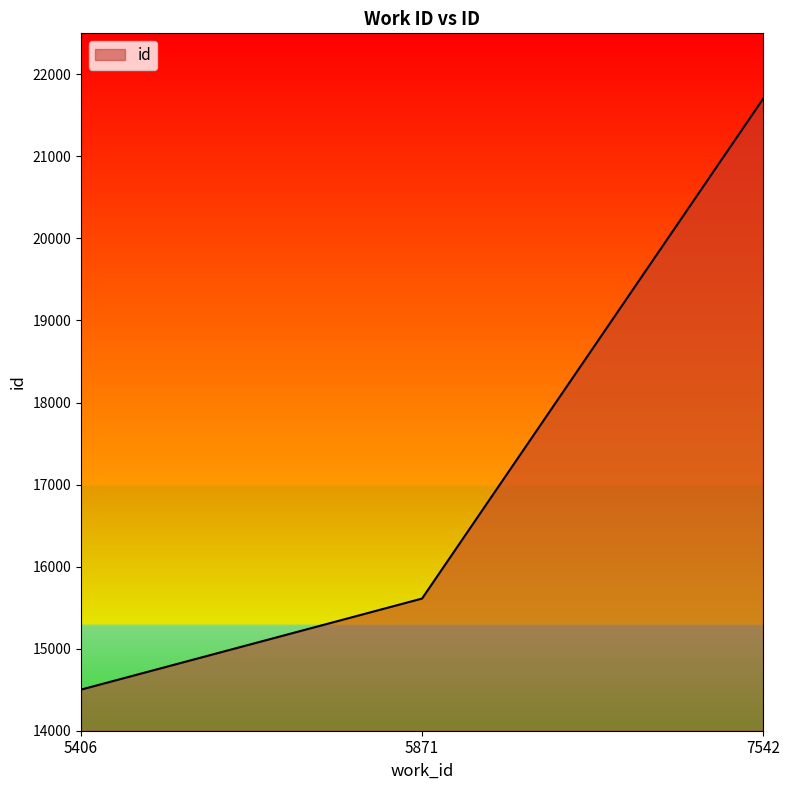

What is the change in value from 5406 to 5871?

+1110